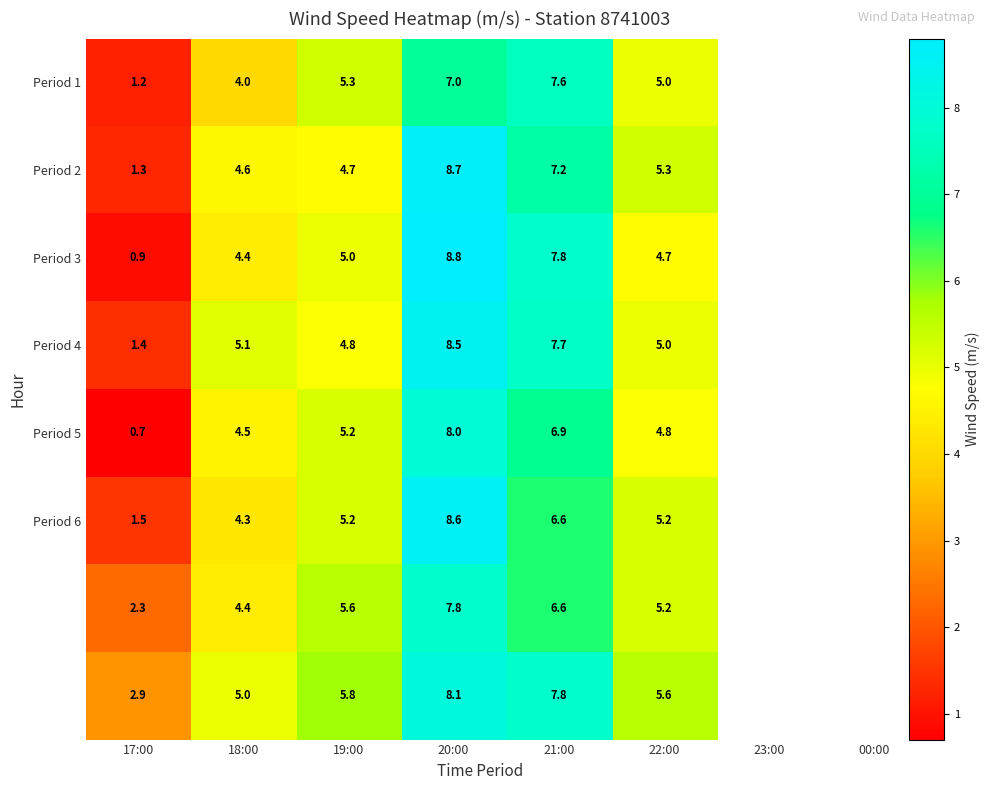

What is the maximum value shown in the chart?

8.8